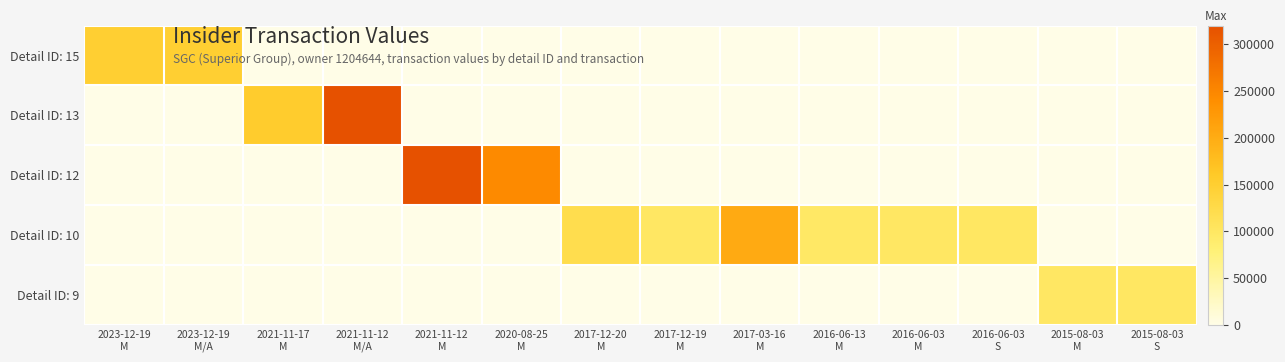

Reading left to right, transcribe all the data shown in this chart.

Detail ID: 15: 2023-12-19
M=148896	2023-12-19
M/A=148896	2021-11-17
M=0	2021-11-12
M/A=0	2021-11-12
M=0	2020-08-25
M=0	2017-12-20
M=0	2017-12-19
M=0	2017-03-16
M=0	2016-06-13
M=0	2016-06-03
M=0	2016-06-03
S=0	2015-08-03
M=0	2015-08-03
S=0
Detail ID: 13: 2023-12-19
M=0	2023-12-19
M/A=0	2021-11-17
M=154251	2021-11-12
M/A=318975	2021-11-12
M=0	2020-08-25
M=0	2017-12-20
M=0	2017-12-19
M=0	2017-03-16
M=0	2016-06-13
M=0	2016-06-03
M=0	2016-06-03
S=0	2015-08-03
M=0	2015-08-03
S=0
Detail ID: 12: 2023-12-19
M=0	2023-12-19
M/A=0	2021-11-17
M=0	2021-11-12
M/A=0	2021-11-12
M=318975	2020-08-25
M=245250	2017-12-20
M=0	2017-12-19
M=0	2017-03-16
M=0	2016-06-13
M=0	2016-06-03
M=0	2016-06-03
S=0	2015-08-03
M=0	2015-08-03
S=0
Detail ID: 10: 2023-12-19
M=0	2023-12-19
M/A=0	2021-11-17
M=0	2021-11-12
M/A=0	2021-11-12
M=0	2020-08-25
M=0	2017-12-20
M=120807	2017-12-19
M=99993	2017-03-16
M=203220	2016-06-13
M=97257	2016-06-03
M=99993	2016-06-03
S=100010	2015-08-03
M=0	2015-08-03
S=0
Detail ID: 9: 2023-12-19
M=0	2023-12-19
M/A=0	2021-11-17
M=0	2021-11-12
M/A=0	2021-11-12
M=0	2020-08-25
M=0	2017-12-20
M=0	2017-12-19
M=0	2017-03-16
M=0	2016-06-13
M=0	2016-06-03
M=0	2016-06-03
S=0	2015-08-03
M=99991	2015-08-03
S=100015